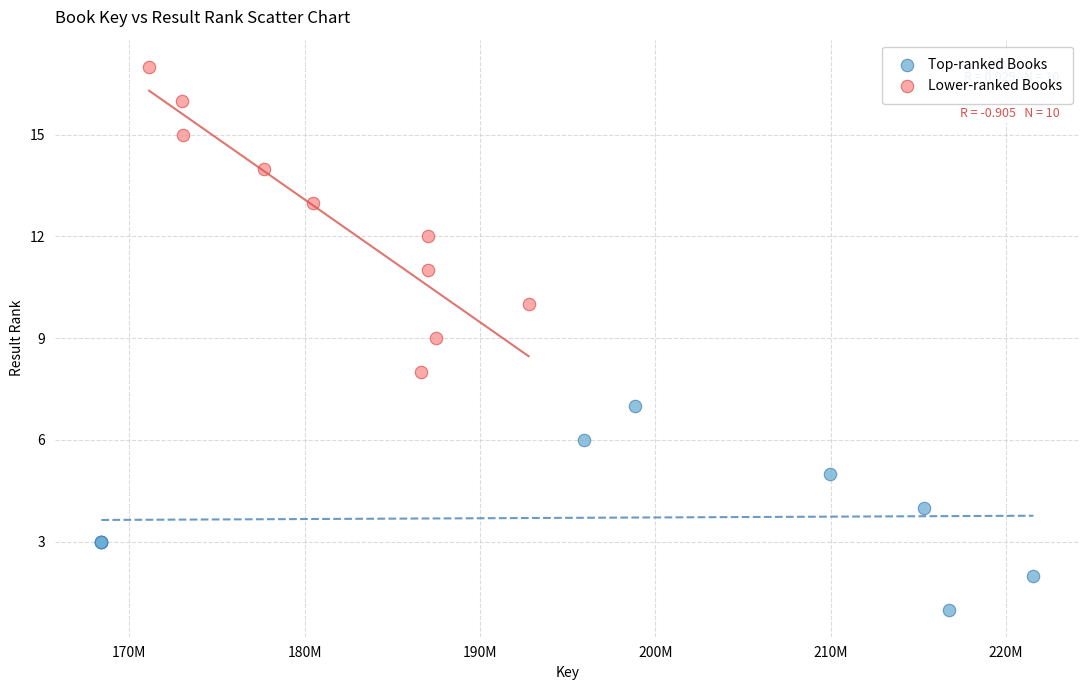

Which series contains the highest Y value?

Lower-ranked Books